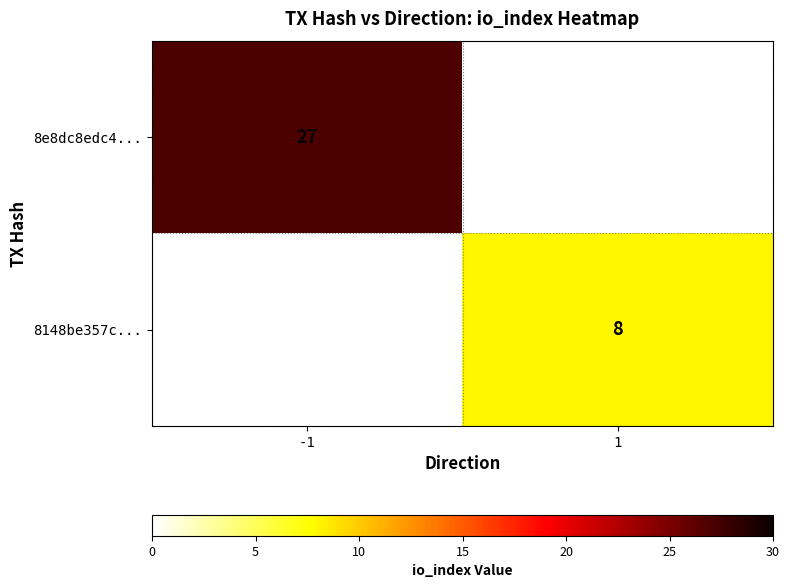

The value of 8e8dc8edc4... at -1 is 27. True or false?

True